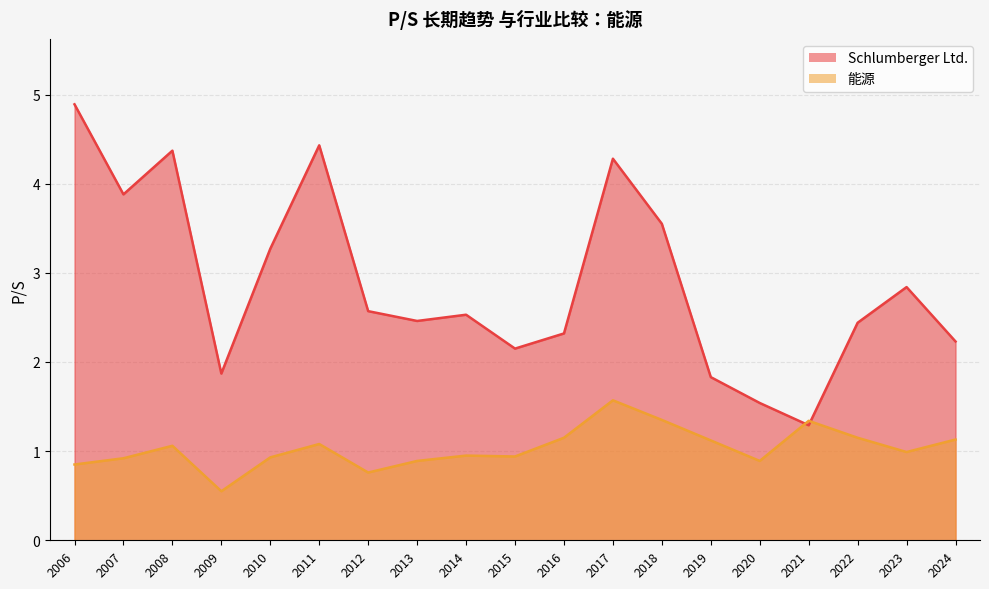

How many distinct data groups are displayed?

2